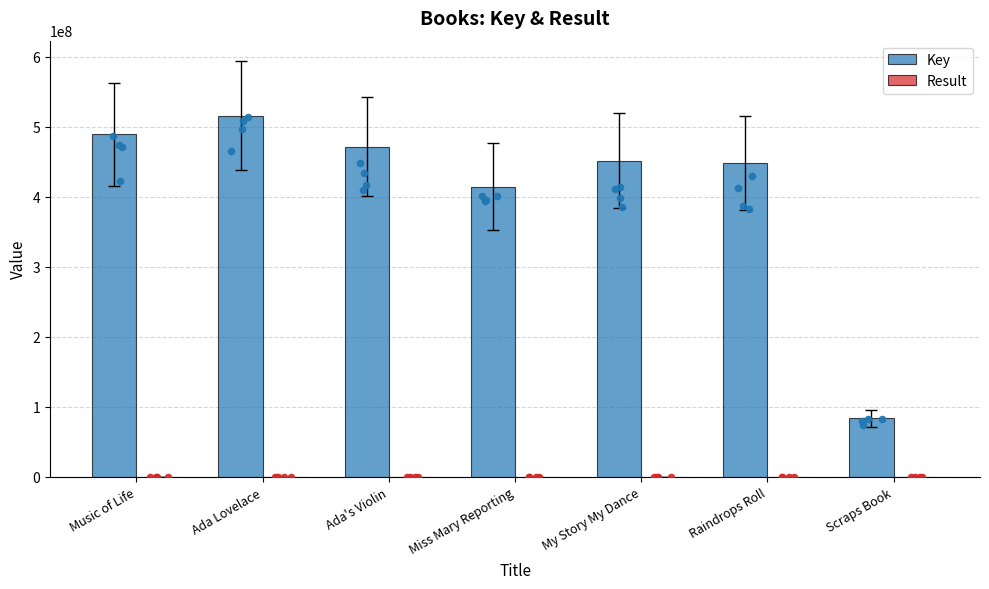

Which series reaches the maximum Y coordinate?

Key